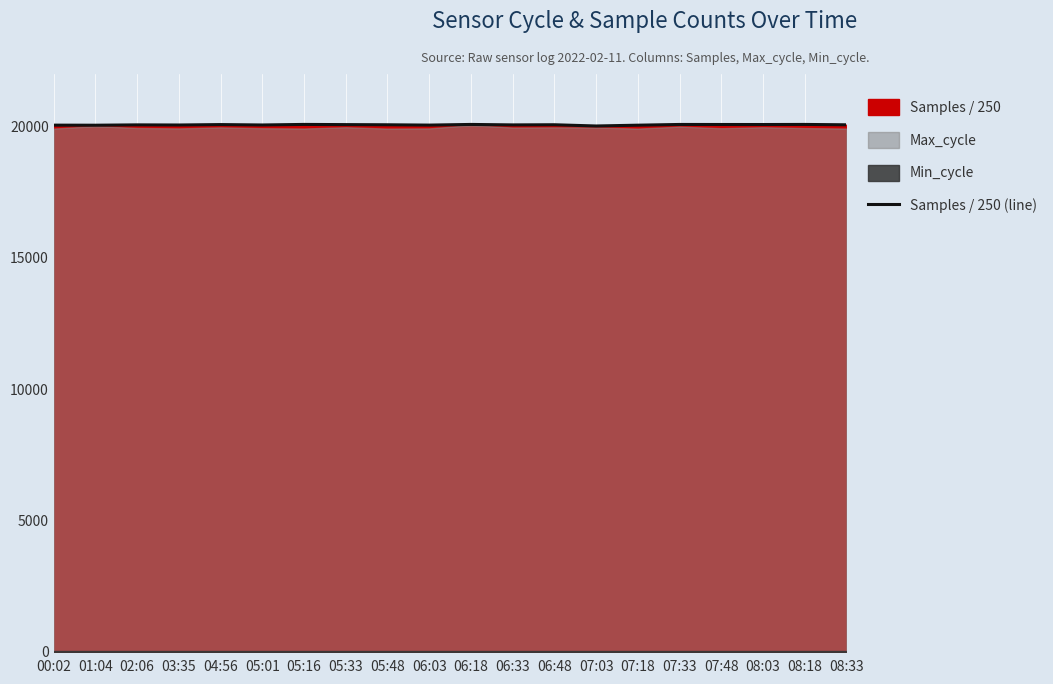

True or false: the data shows 35878.7 at 08:03.

False